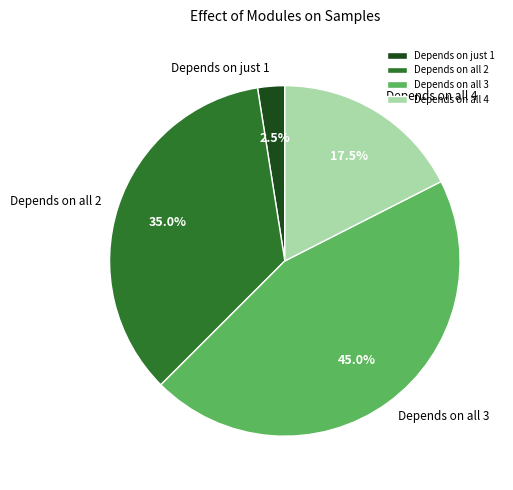

Count the number of slices in the pie.

4